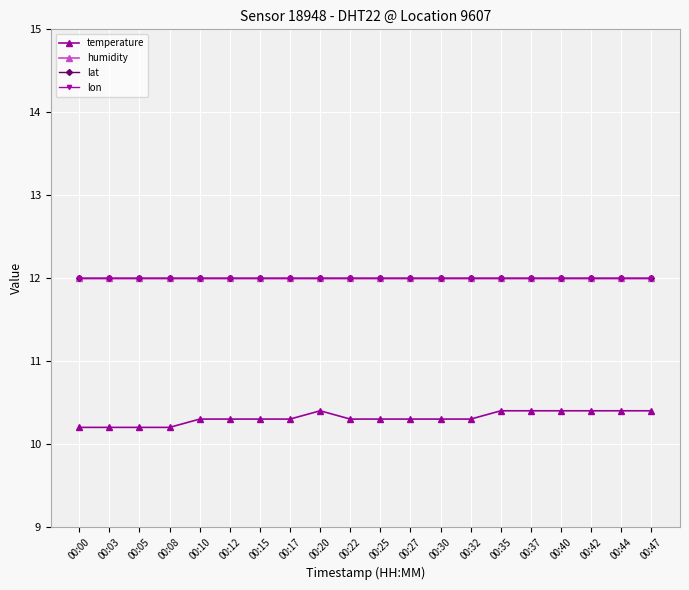

Reading left to right, extract all data points from this chart.

temperature: 10.2	10.2	10.2	10.2	10.3	10.3	10.3	10.3	10.4	10.3	10.3	10.3	10.3	10.3	10.4	10.4	10.4	10.4	10.4	10.4
humidity: 12.0	12.0	12.0	12.0	12.0	12.0	12.0	12.0	12.0	12.0	12.0	12.0	12.0	12.0	12.0	12.0	12.0	12.0	12.0	12.0
lat: 12.0	12.0	12.0	12.0	12.0	12.0	12.0	12.0	12.0	12.0	12.0	12.0	12.0	12.0	12.0	12.0	12.0	12.0	12.0	12.0
lon: 12.0	12.0	12.0	12.0	12.0	12.0	12.0	12.0	12.0	12.0	12.0	12.0	12.0	12.0	12.0	12.0	12.0	12.0	12.0	12.0